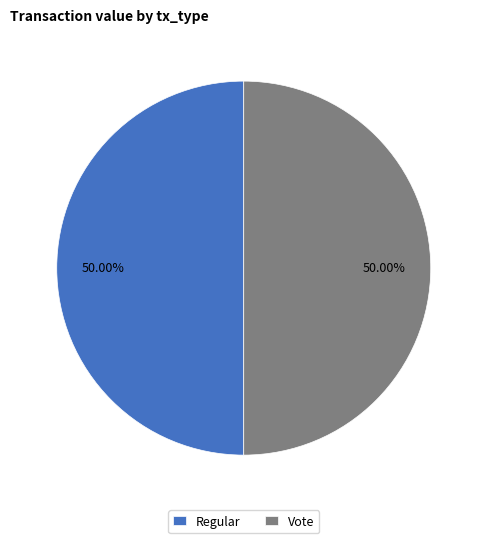

What is the ratio of the value at Vote to the value at Regular?

1.0